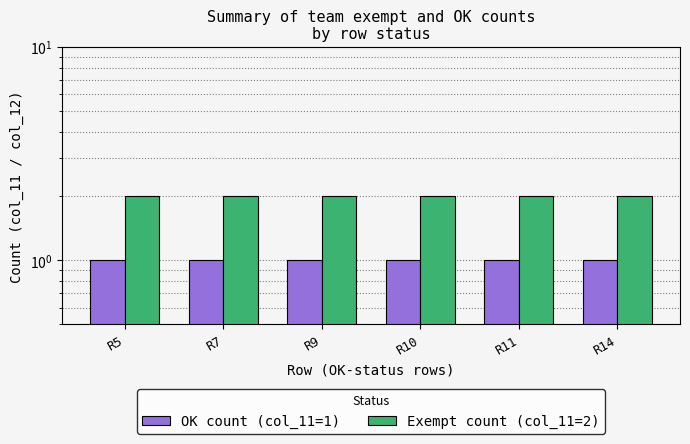

What is the smallest value displayed?

1